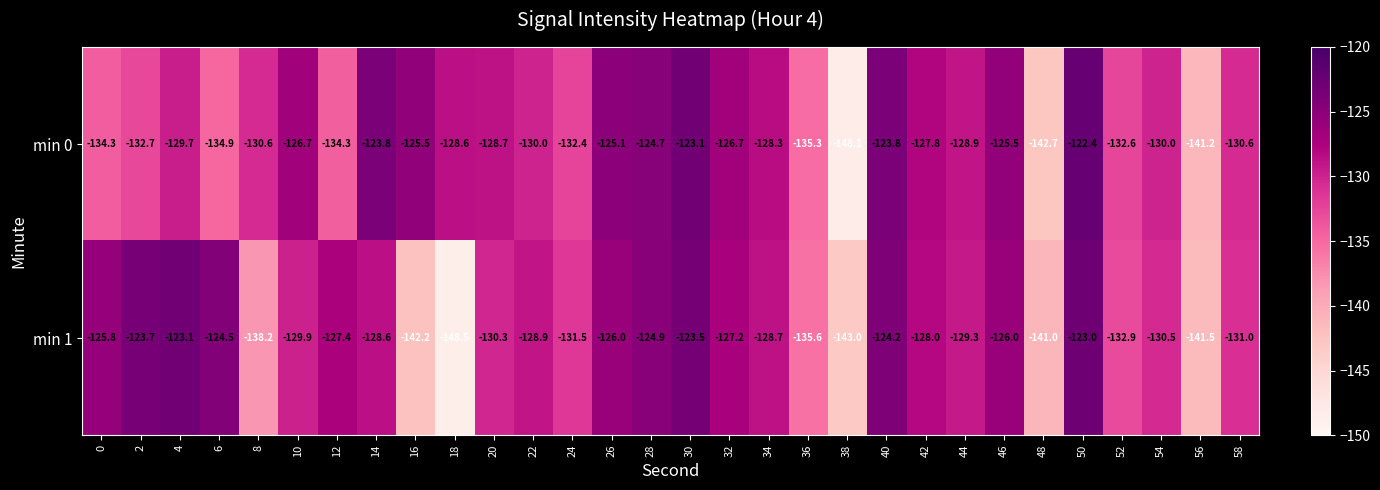

What is the approximate value of min 0 at 56?

-141.2